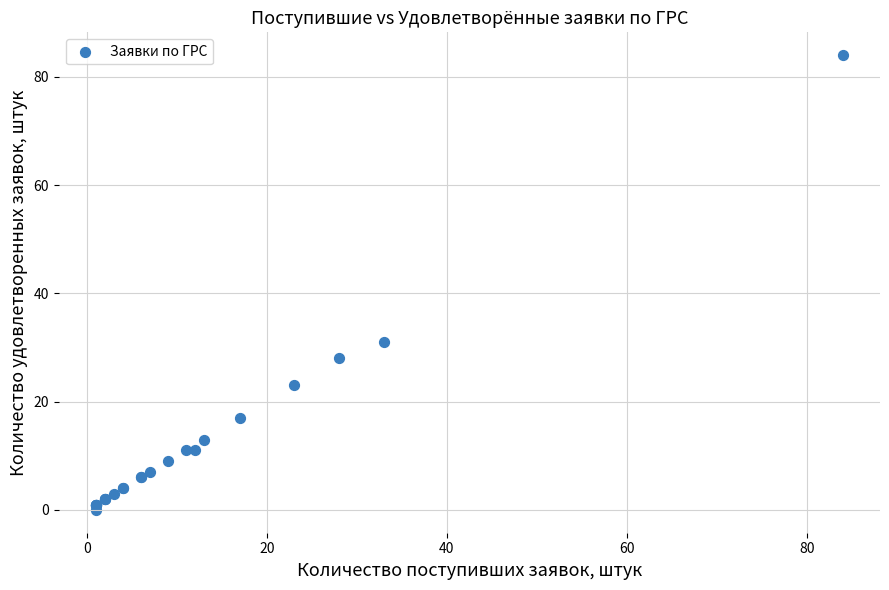

What Y value in the scatter plot is closest to 42?

31